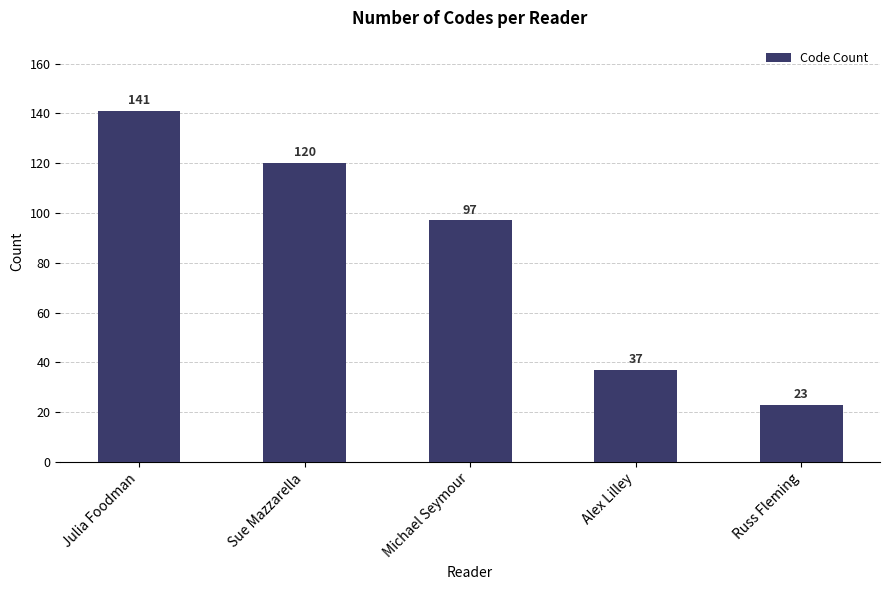

What is the difference between the maximum and minimum values?

118